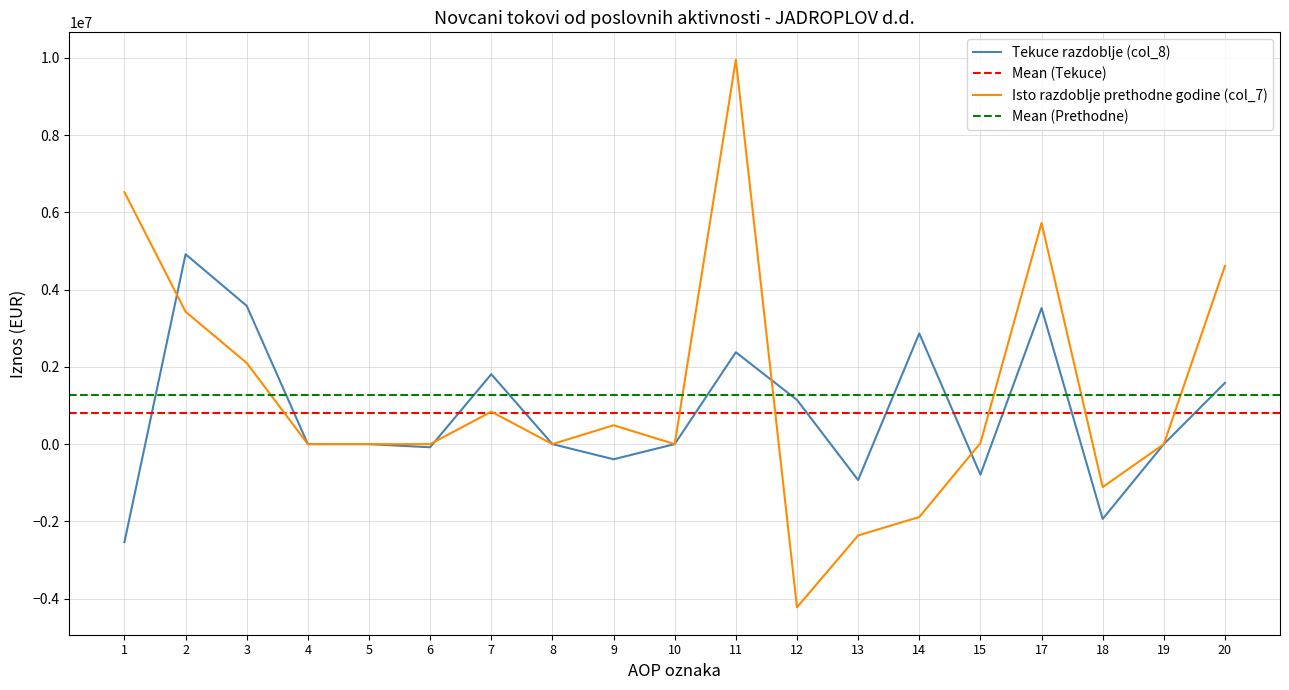

At which category is the sum across all series the highest?

11